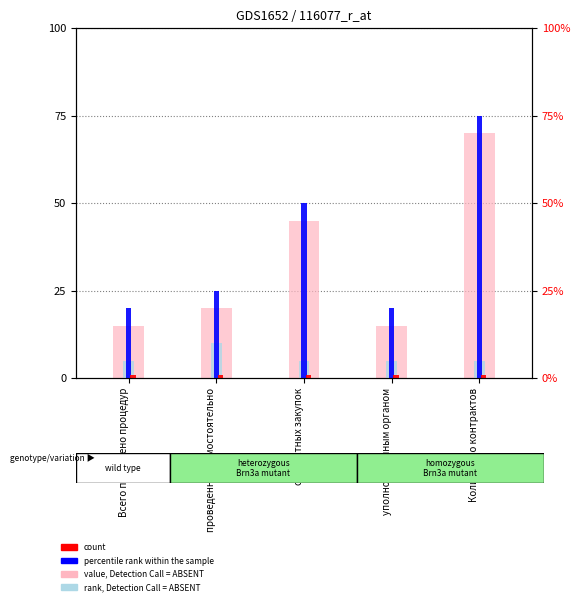

What is the highest value of the value, Detection Call = ABSENT series?

70